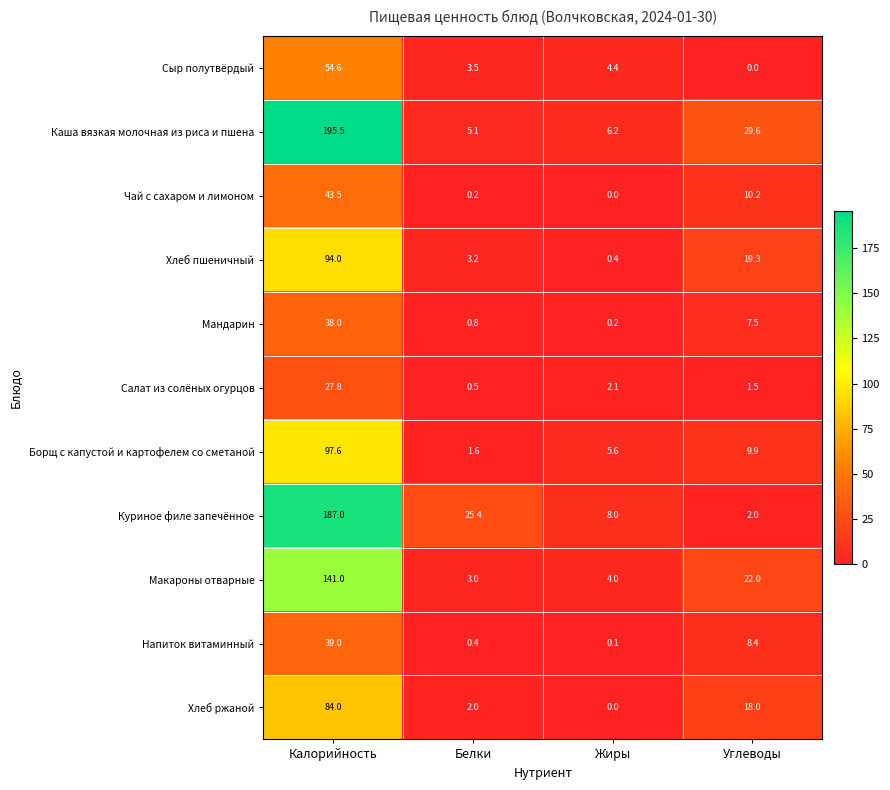

List the series in order of their peak value, highest first.

Каша вязкая молочная из риса и пшена, Куриное филе запечённое, Макароны отварные, Борщ с капустой и картофелем со сметаной, Хлеб пшеничный, Хлеб ржаной, Сыр полутвёрдый, Чай с сахаром и лимоном, Напиток витаминный, Мандарин, Салат из солёных огурцов